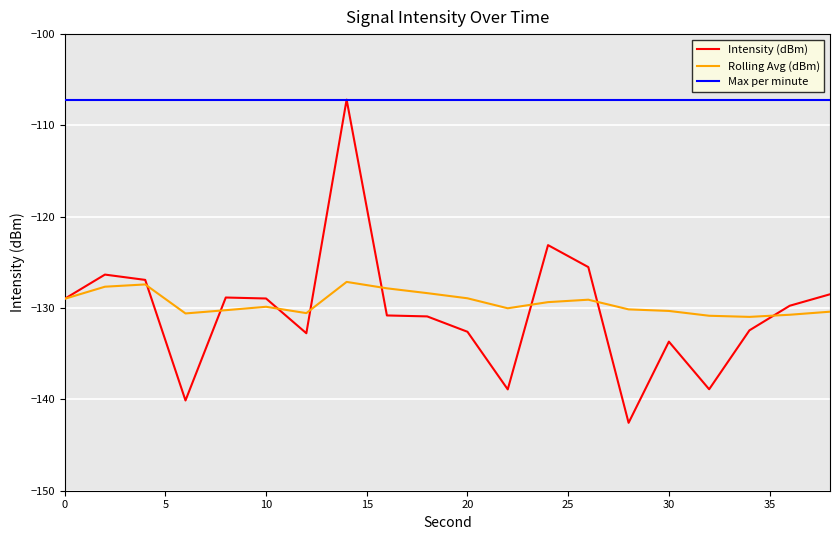

Which series has the largest total across all categories?

Max per minute